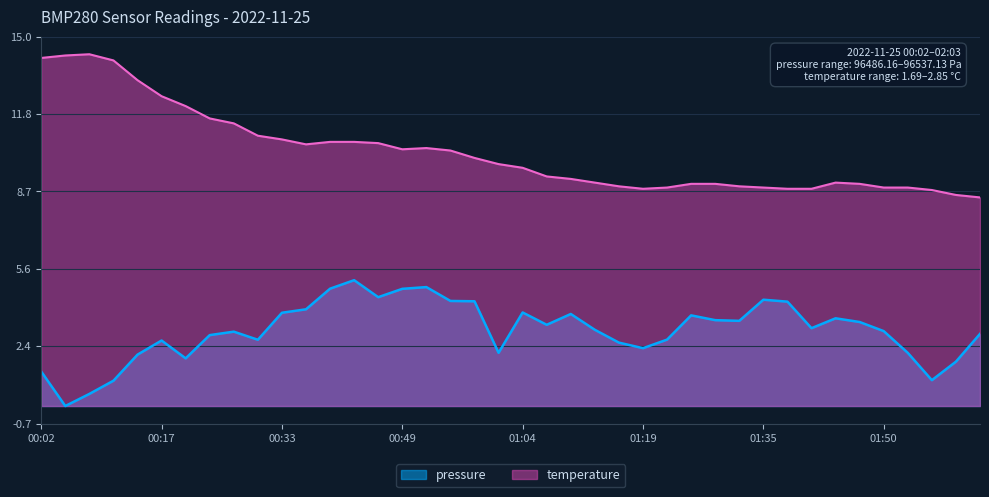

What is the value of the temperature point at the 8th from the left?

11.7